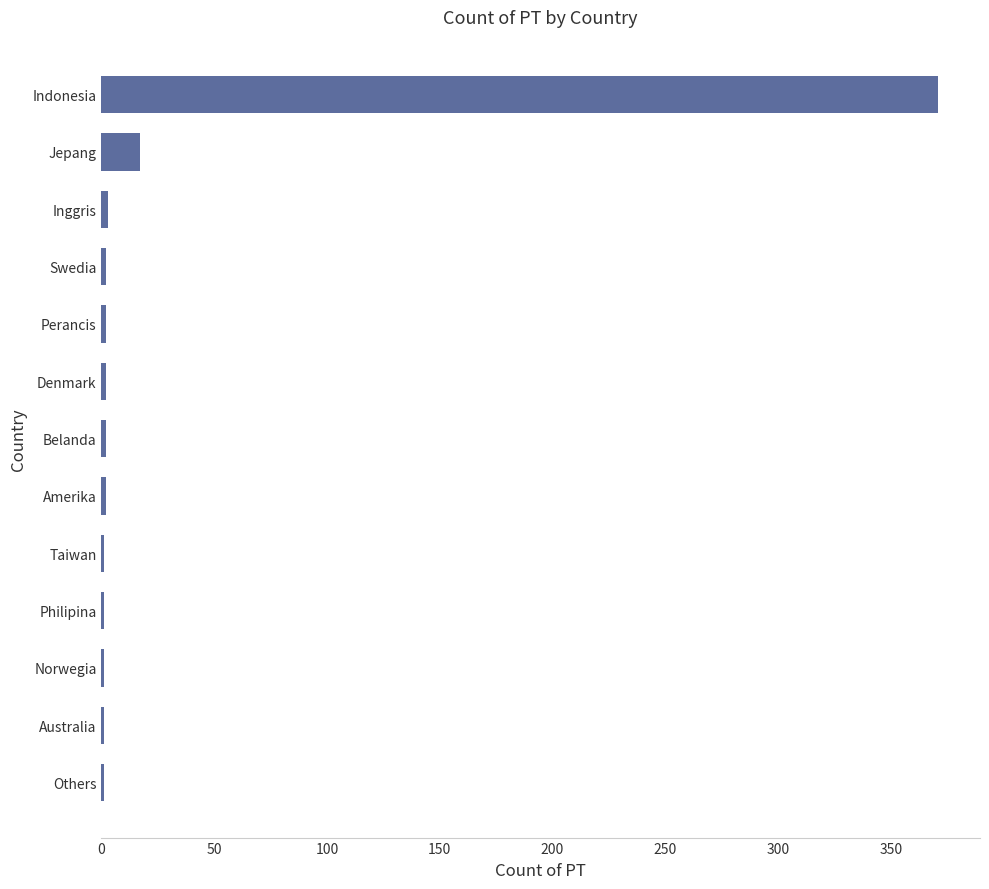

Are the bars horizontal?

Yes